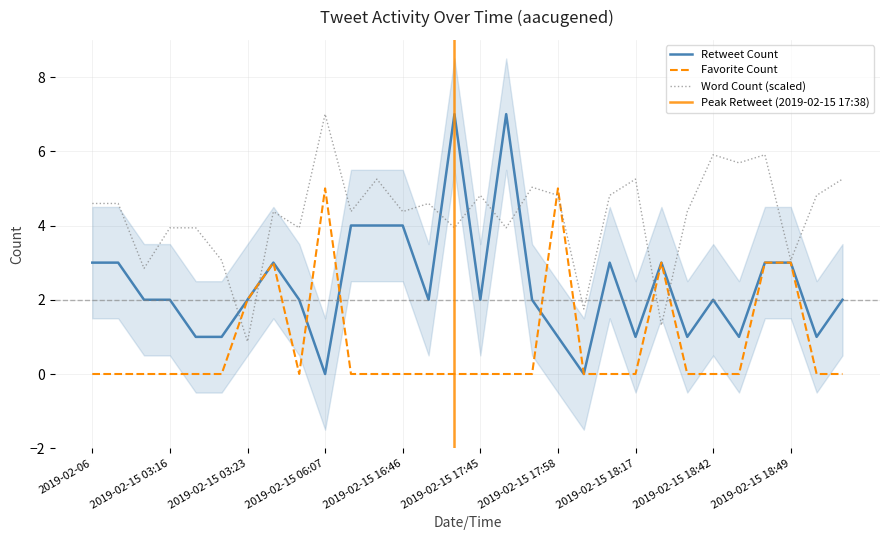

Which category has the lowest value across all series?

2019-02-15 06:07